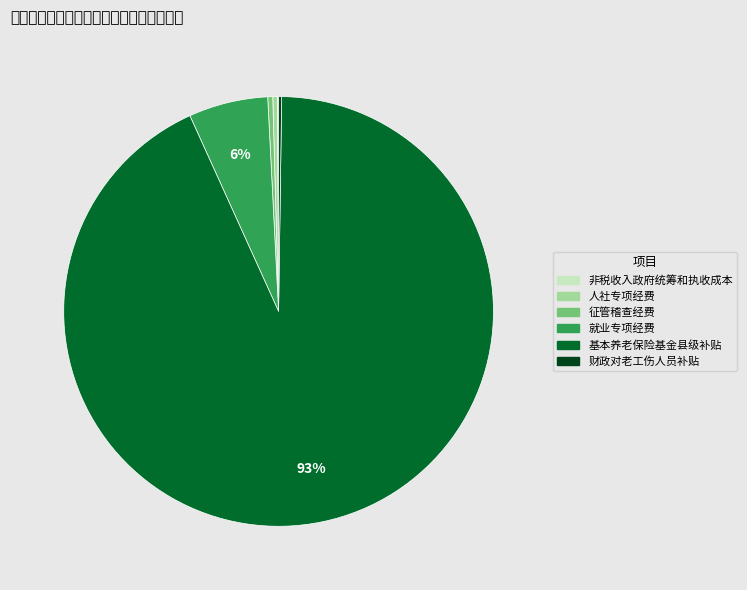

True or false: 基本养老保险基金县级补贴 accounts for 99% of the total.

False